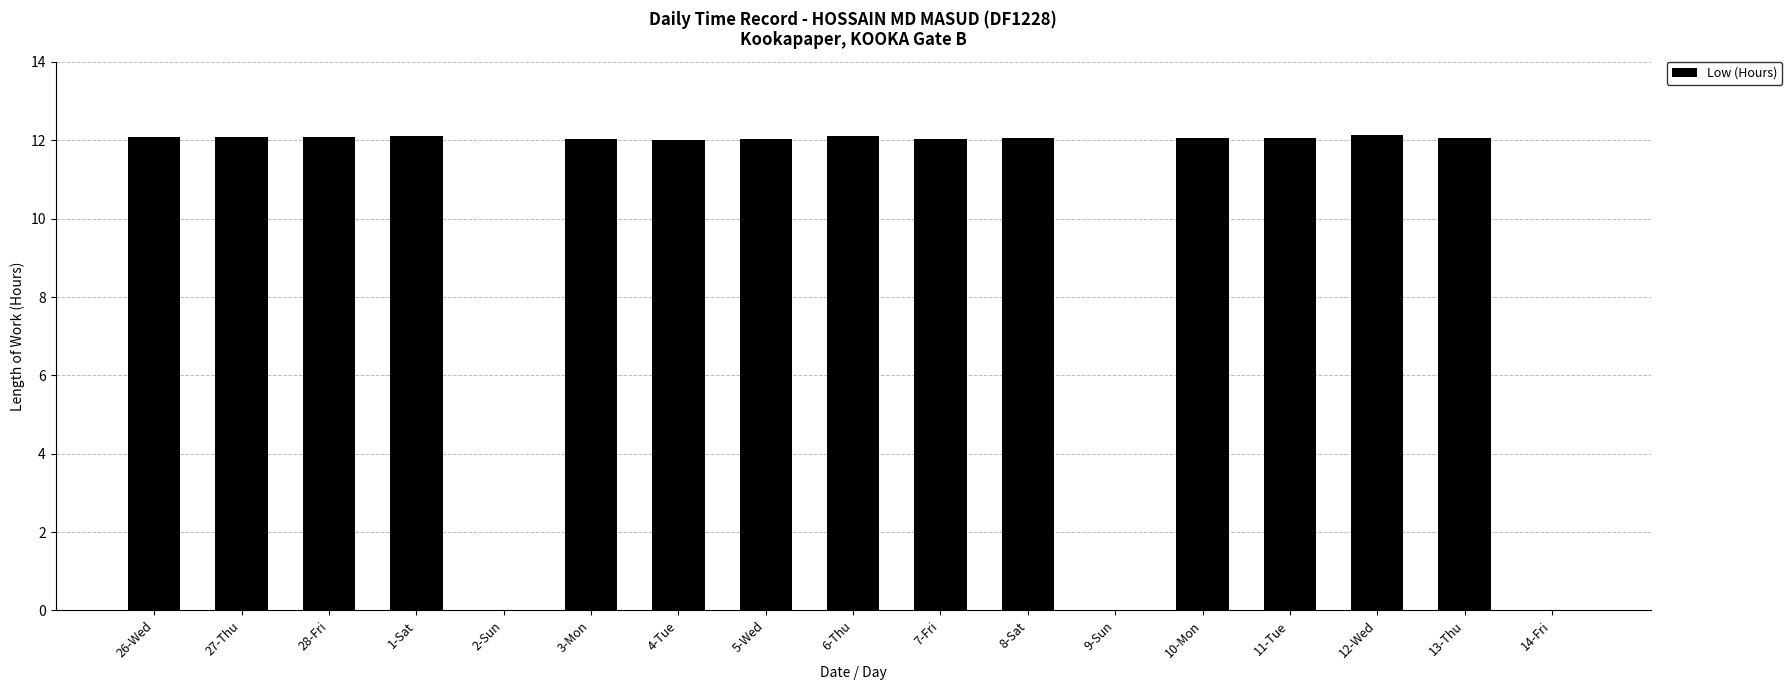

What is the sum of the values at 13-Thu and 12-Wed?

24.2